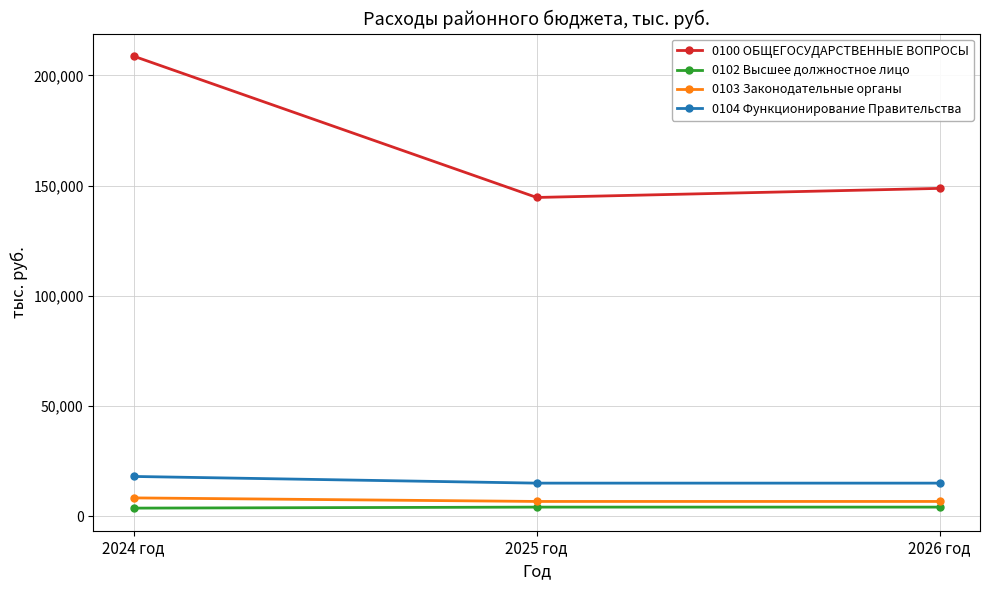

The value of 0100 ОБЩЕГОСУДАРСТВЕННЫЕ ВОПРОСЫ at 2026 год is 246936.9. True or false?

False